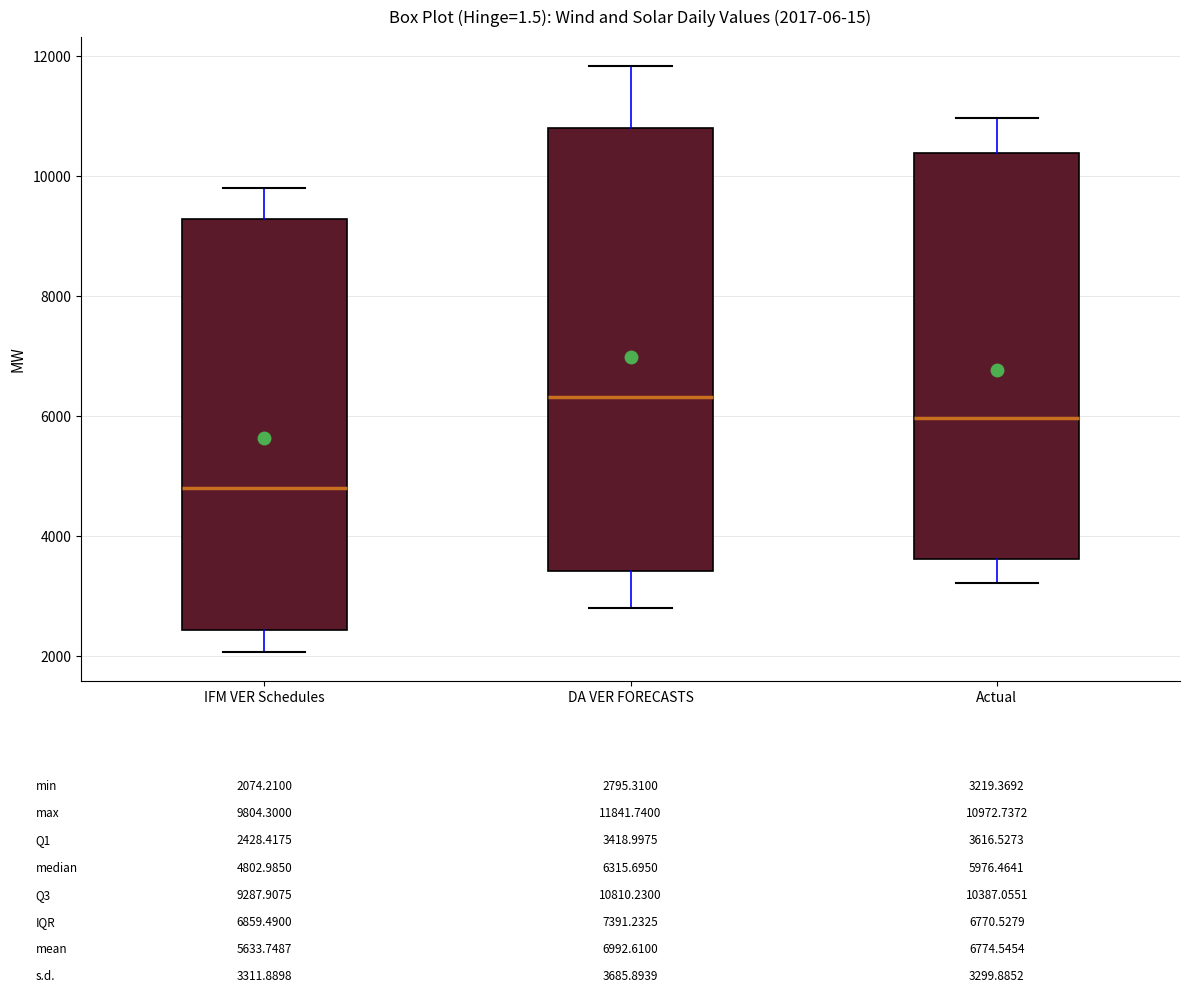

Which box is the tallest, from its lower edge to its upper edge?

DA VER FORECASTS